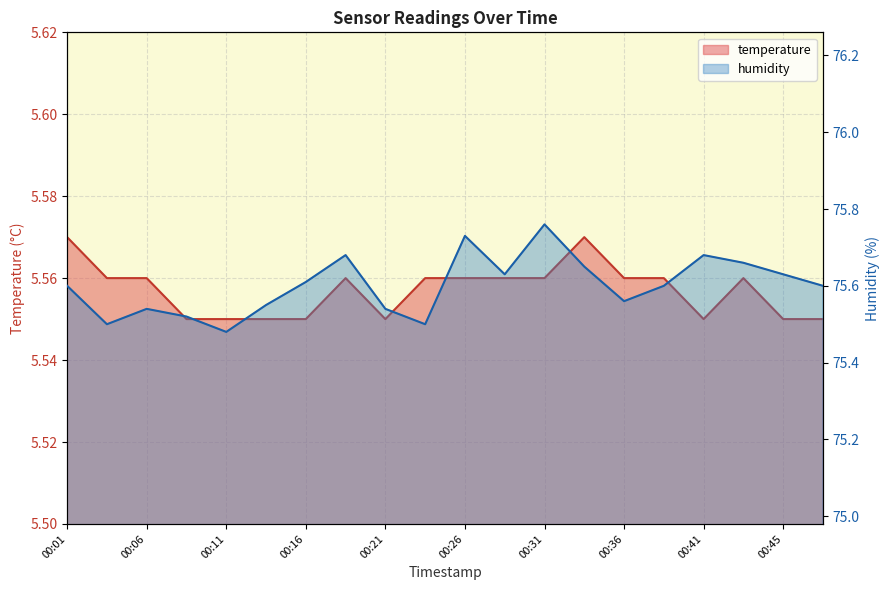

Reading left to right, transcribe all the data shown in this chart.

temperature: 5.6	5.6	5.6	5.5	5.5	5.5	5.5	5.6	5.5	5.6	5.6	5.6	5.6	5.6	5.6	5.6	5.5	5.6	5.5	5.5
humidity: 75.6	75.5	75.5	75.5	75.5	75.5	75.6	75.7	75.5	75.5	75.7	75.6	75.8	75.7	75.6	75.6	75.7	75.7	75.6	75.6